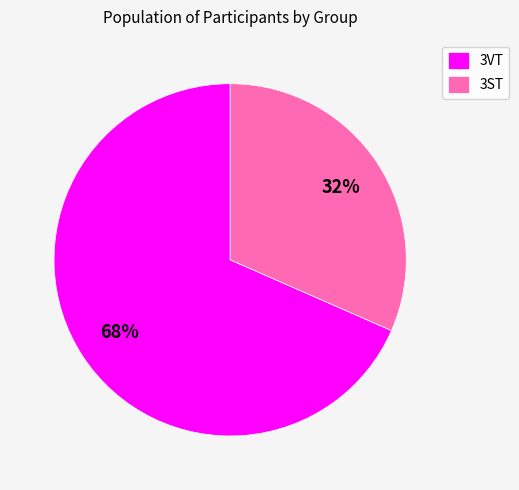

Rank the categories by value from lowest to highest.

3ST, 3VT